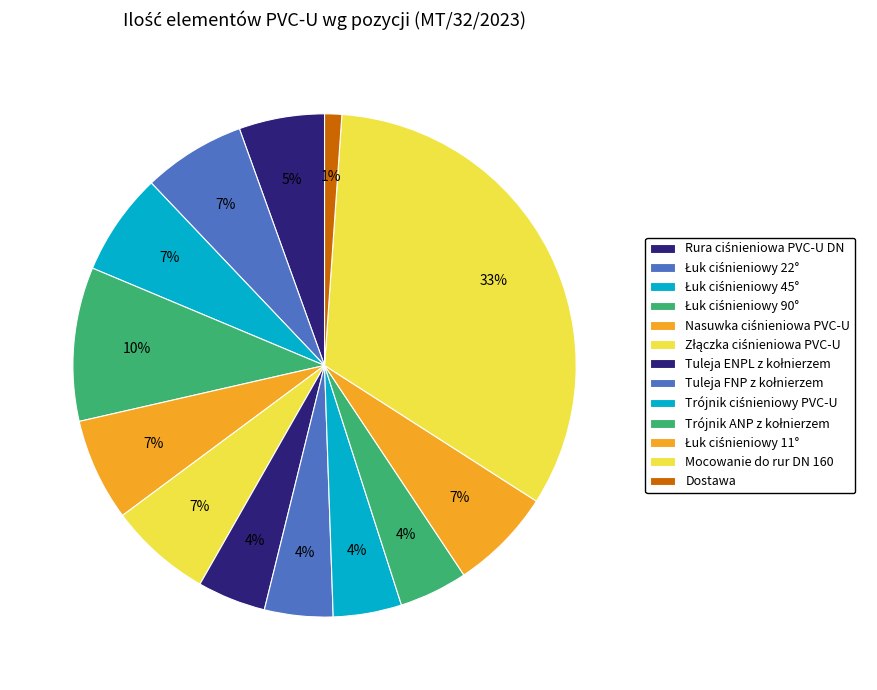

Count the number of slices in the pie.

13